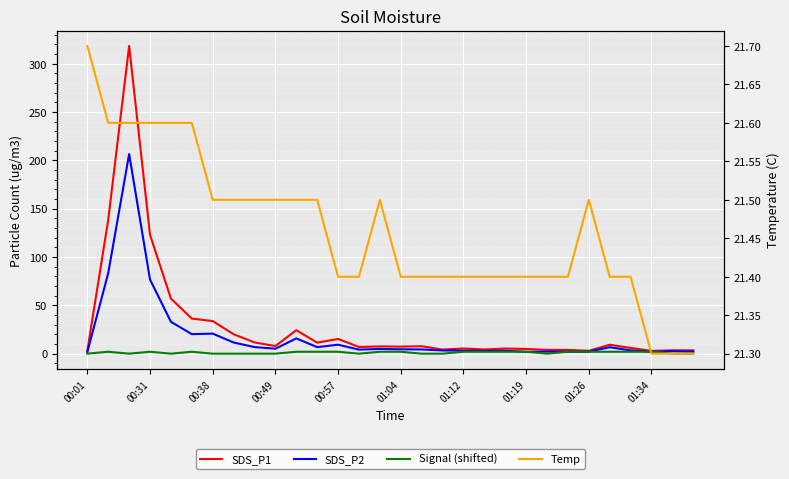

True or false: SDS_P2 and SDS_P1 intersect in this chart.

False